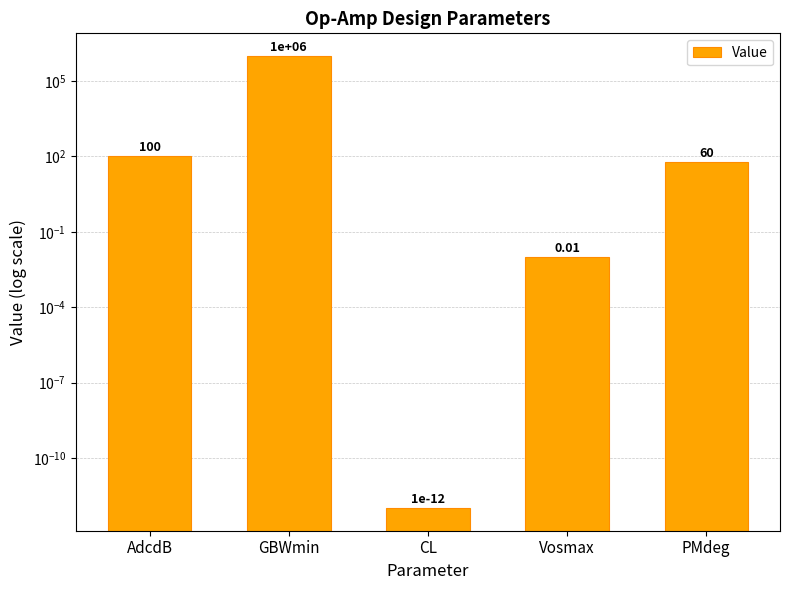

The value at Vosmax is 0.0. True or false?

False